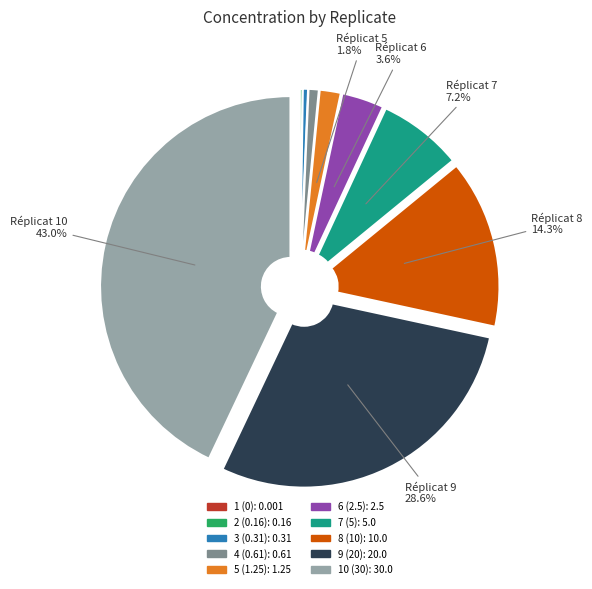

True or false: 6 (2.5) accounts for 4% of the total.

True